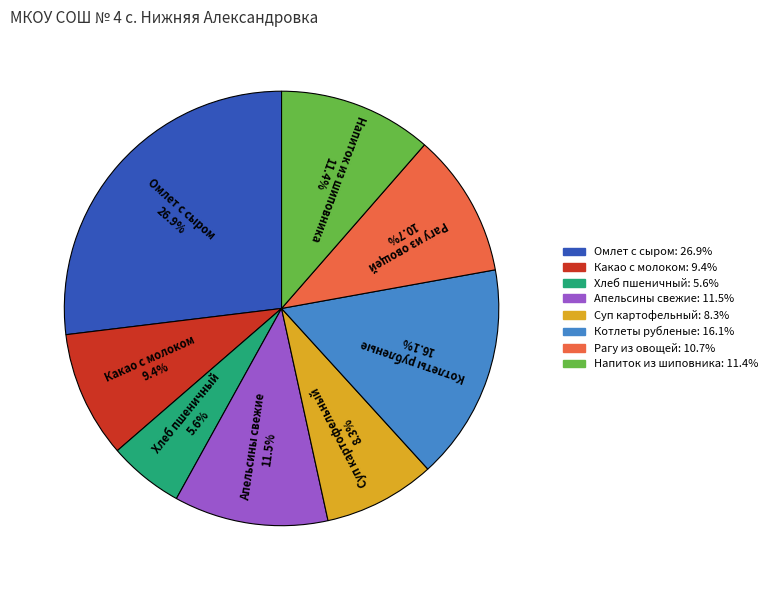

How many segments does this pie chart have?

8